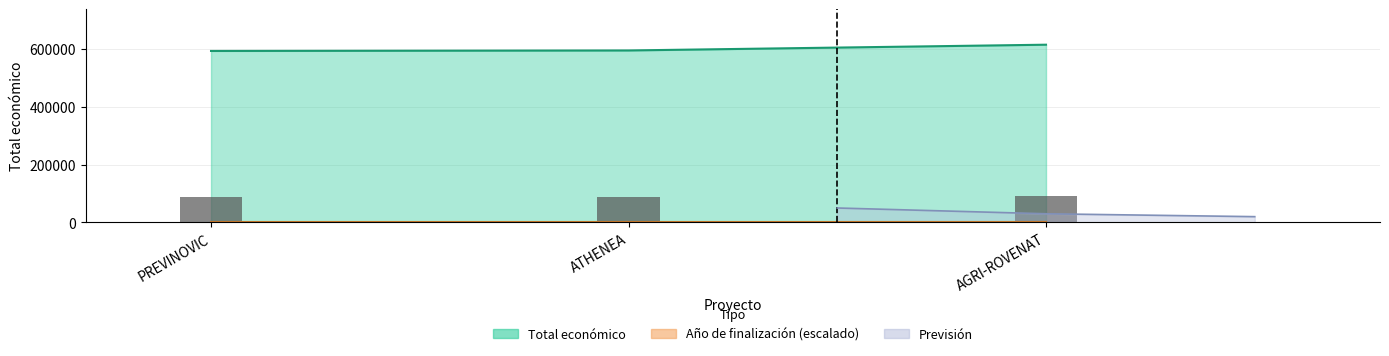

At which category does the chart reach its peak across all series?

AGRI-ROVENAT